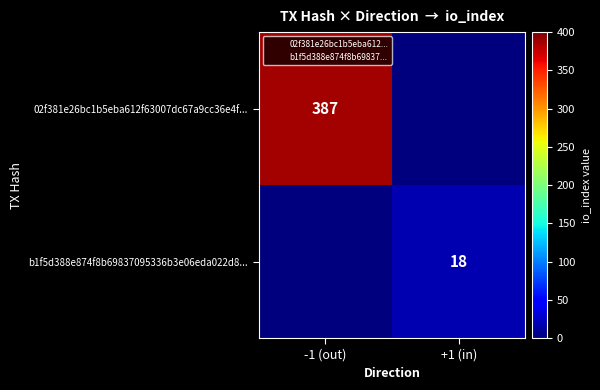

What is the difference between the highest and lowest values at +1 (in)?

18